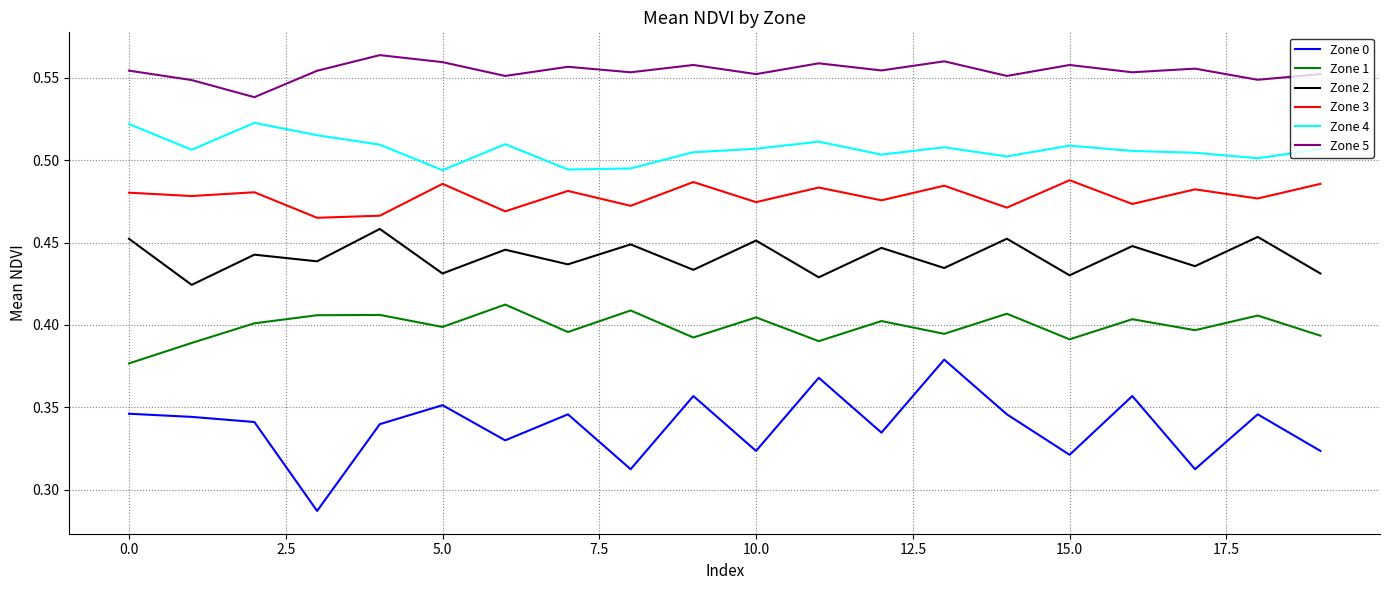

Which series has the largest total across all categories?

Zone 5